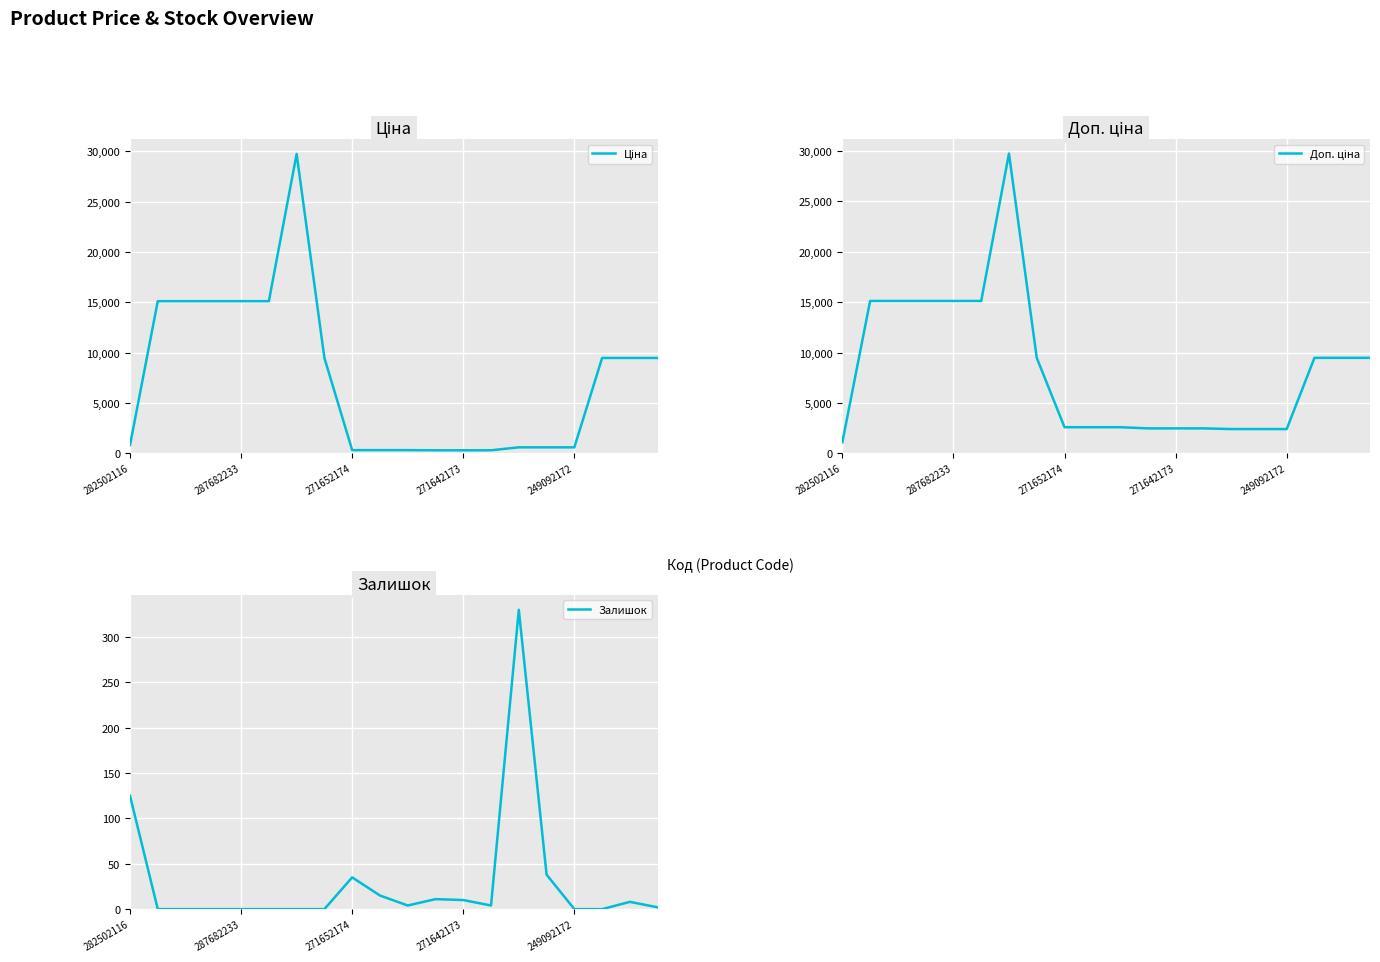

True or false: Ціна and Доп. ціна intersect in this chart.

False